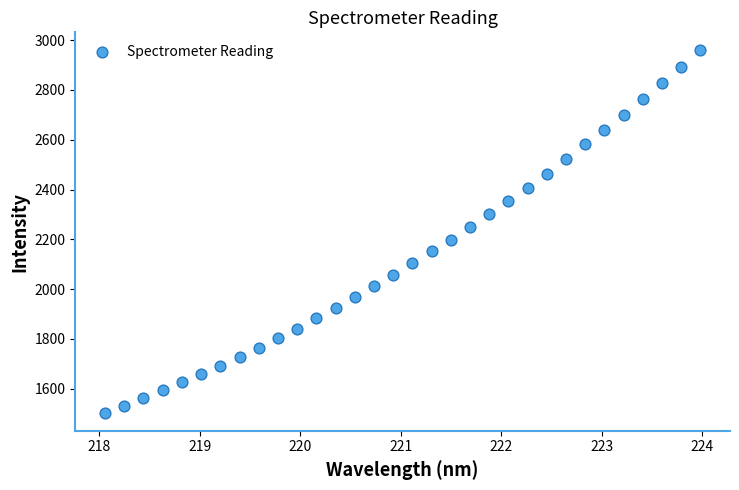

What is the range of X values (max minus min)?

5.9